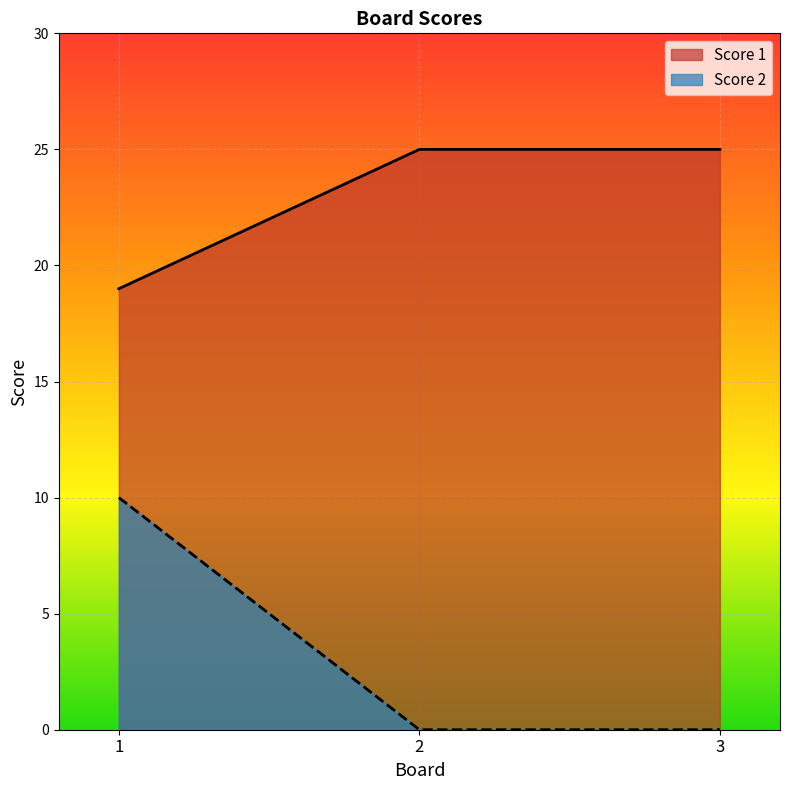

Rank the categories by Score 2 value from lowest to highest.

2, 3, 1